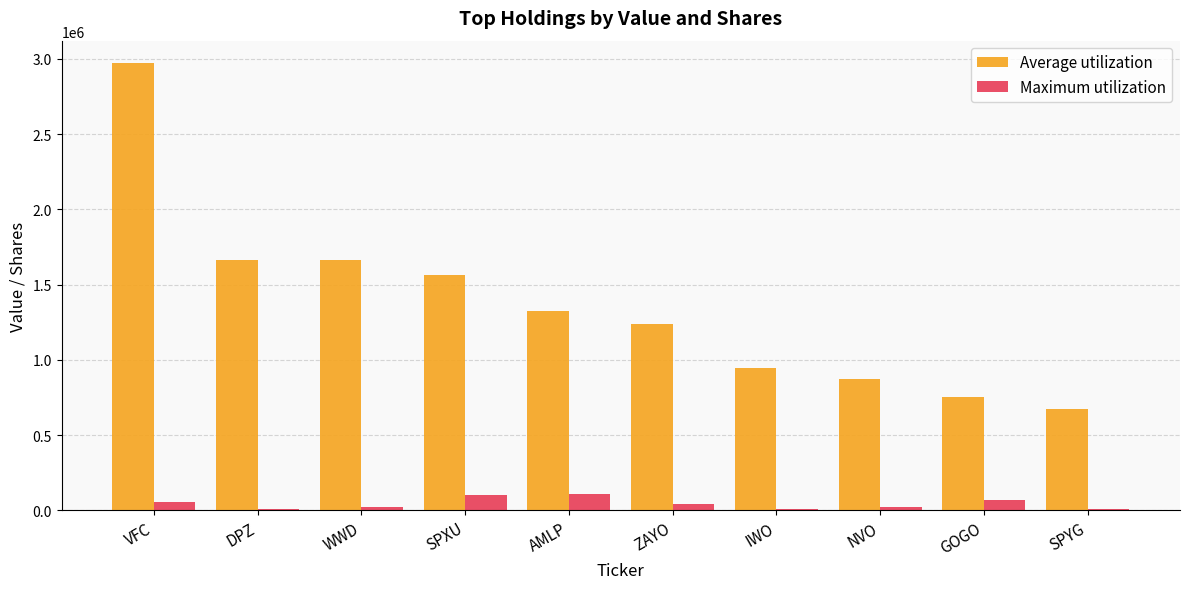

Which series has the largest total across all categories?

Average utilization